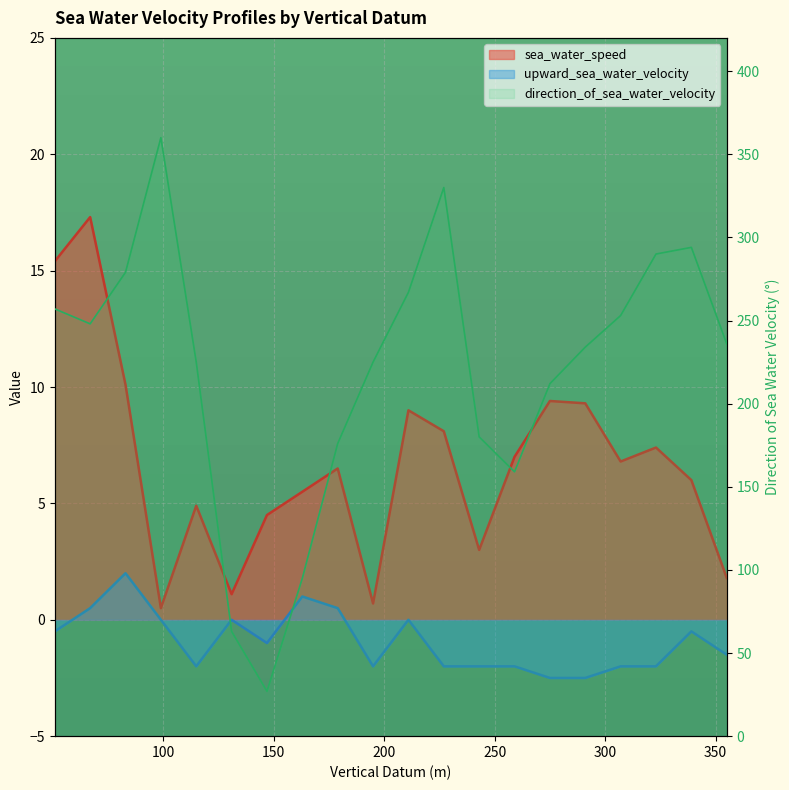

What is the value of the sea_water_speed point at the 5th from the left?

4.9